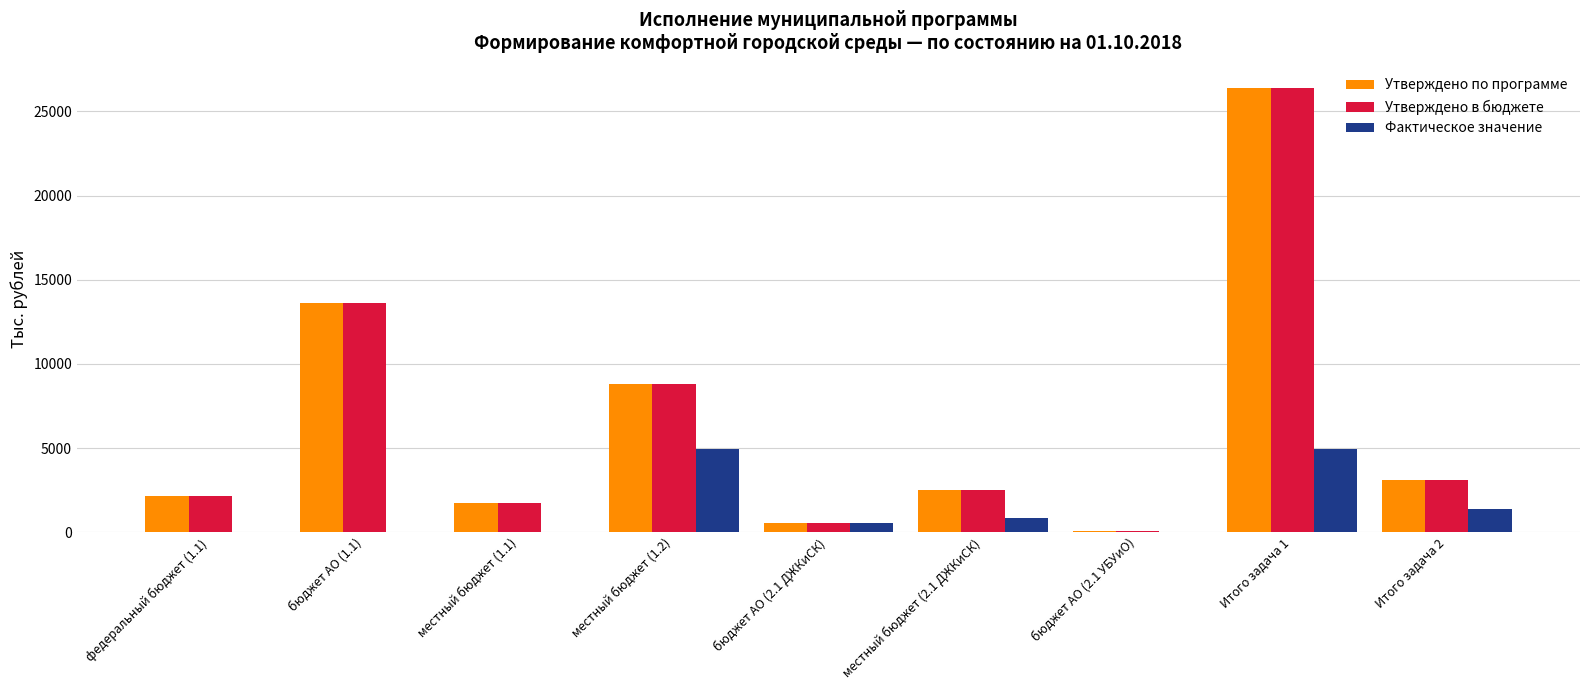

The value of Фактическое значение at бюджет АО (2.1 УБУиО) is -1783.4. True or false?

False